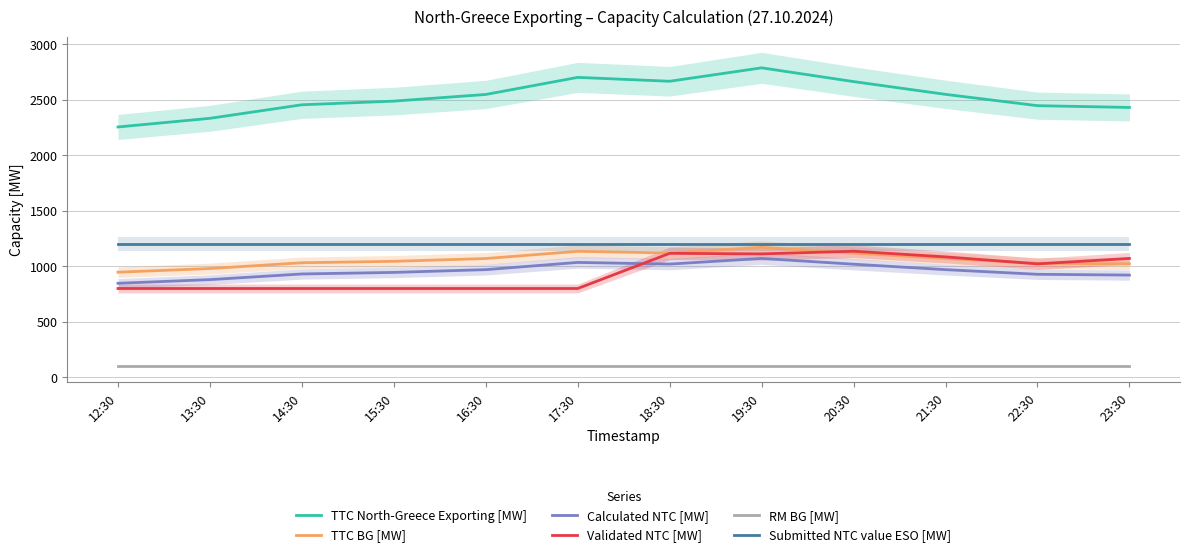

After their last crossing, which series has the higher values: Validated NTC [MW] or Calculated NTC [MW]?

Validated NTC [MW]